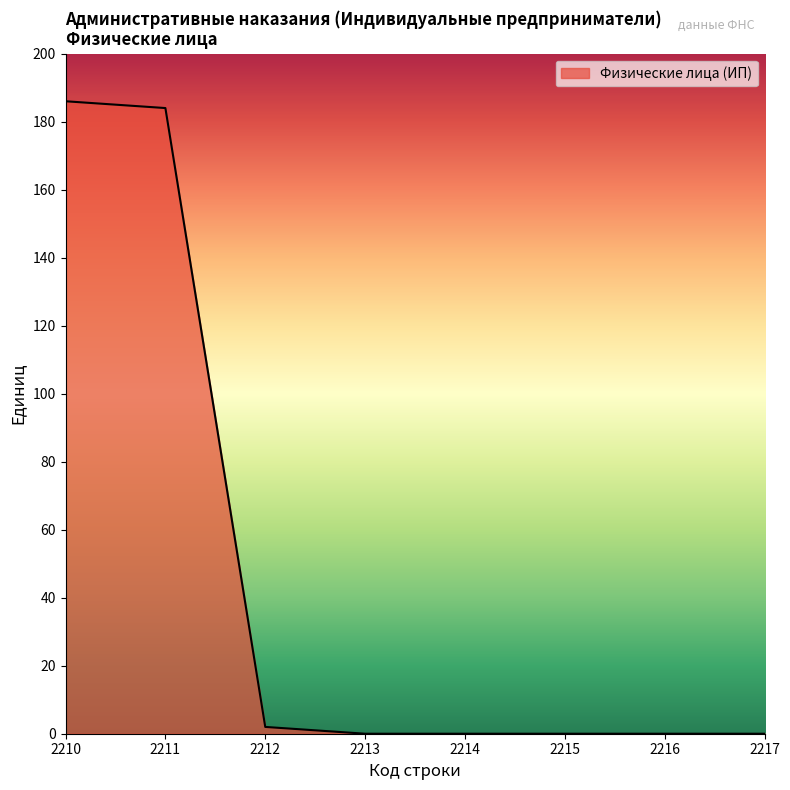

Which category has the highest value across all series?

2210